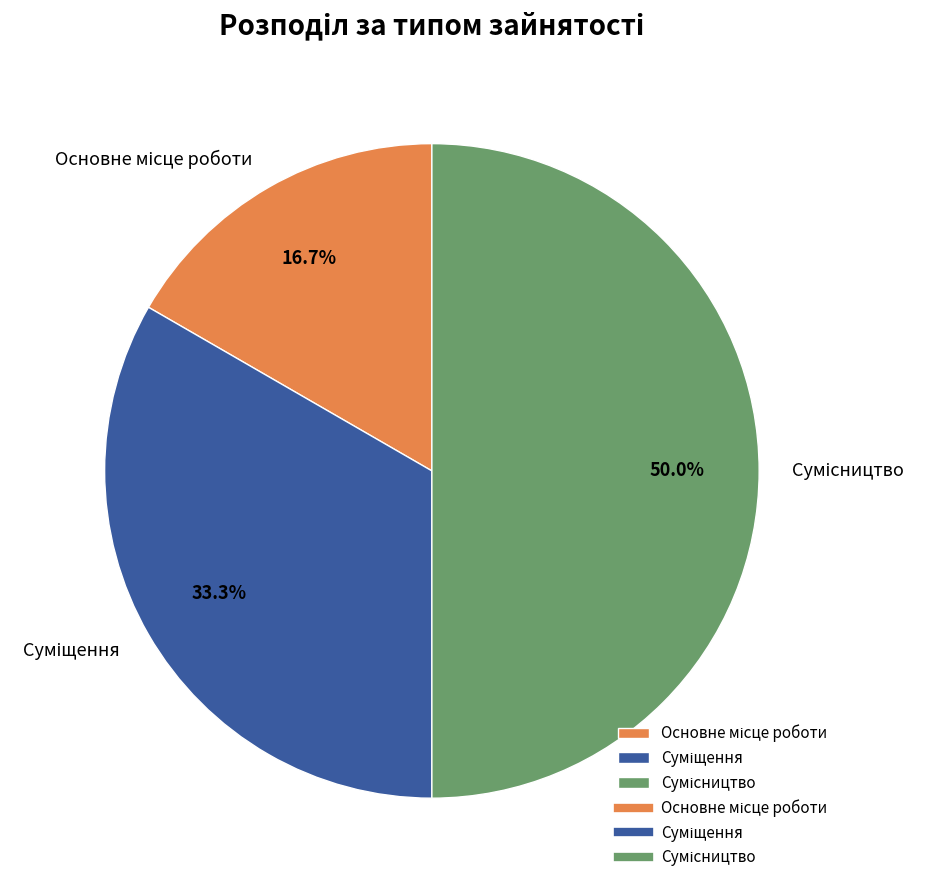

How many segments does this pie chart have?

3